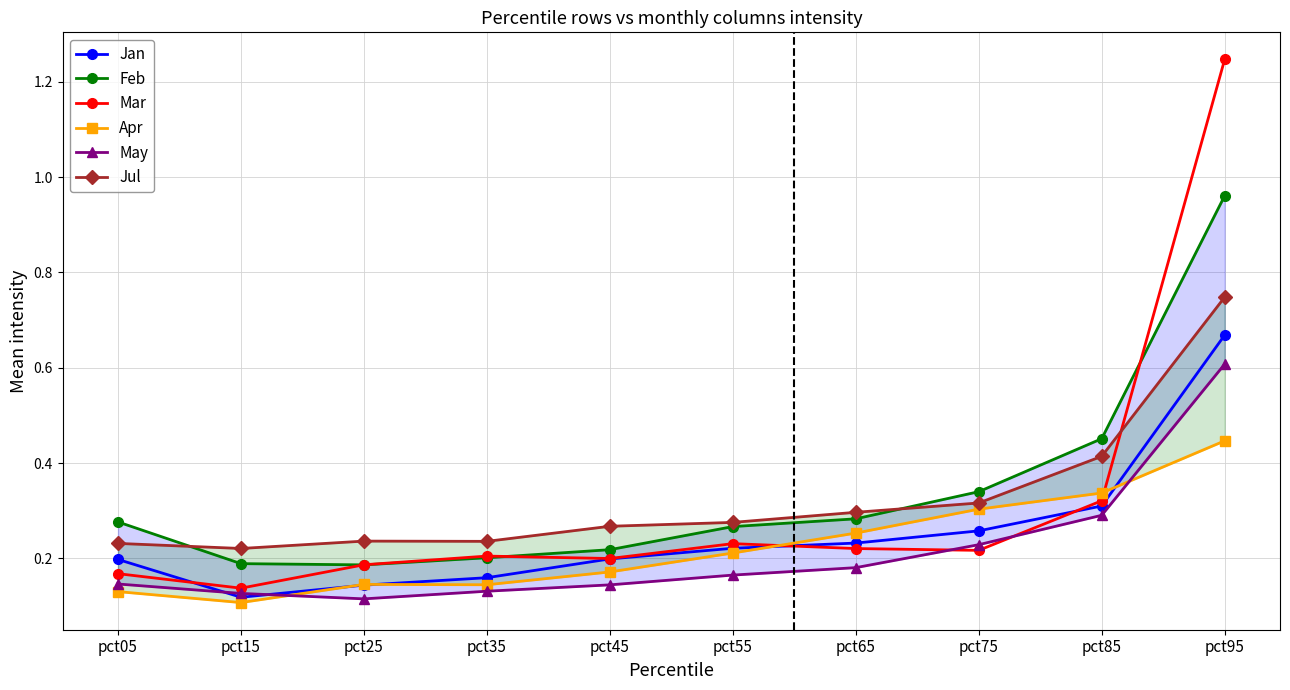

In Apr, how many points are lower than both neighbors (excluding endpoints)?

2